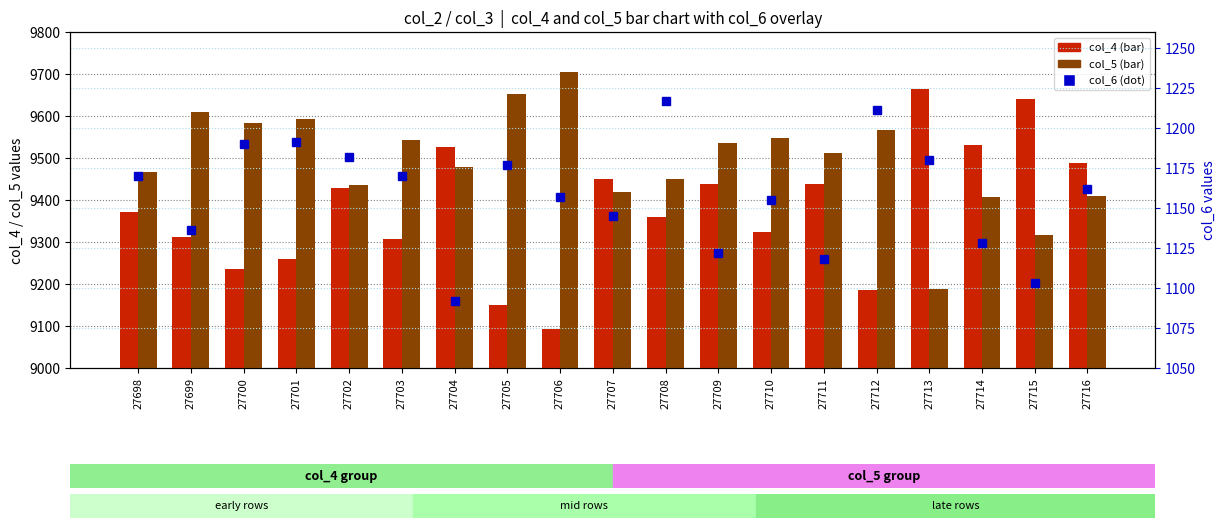

Is it true that col_6 equals 1180 at 27713?

True